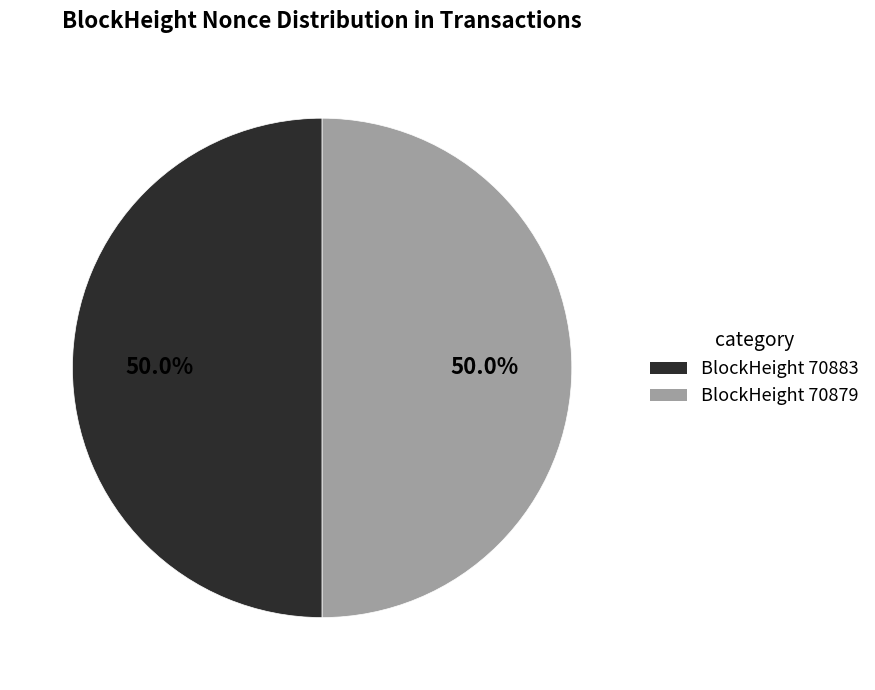

Count the number of slices in the pie.

2